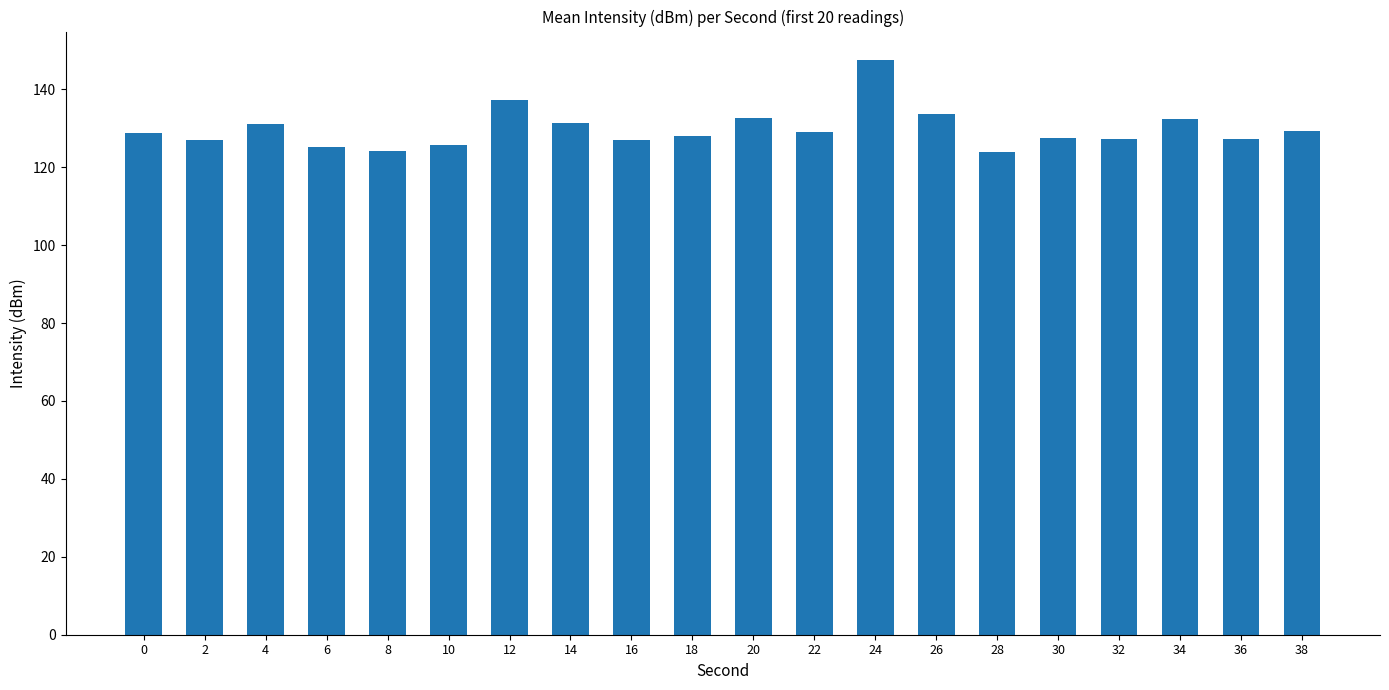

What is the change in value from 14 to 38?

-2.3